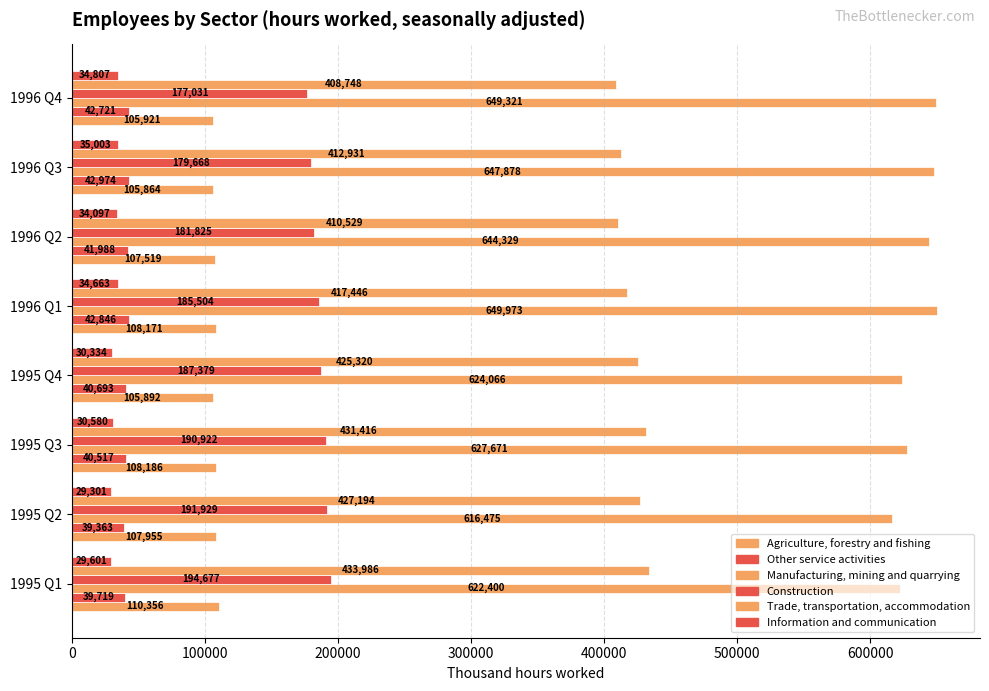

What is the sum of all Agriculture, forestry and fishing values?

859864